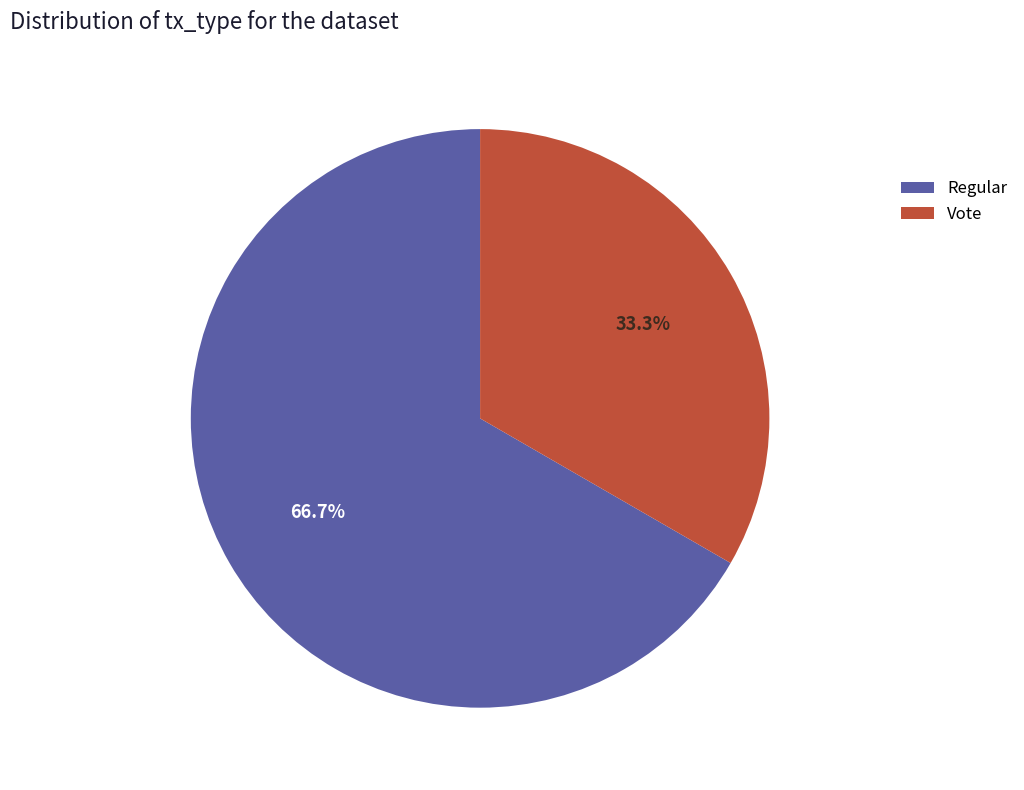

Which category has the biggest portion of the pie?

Regular